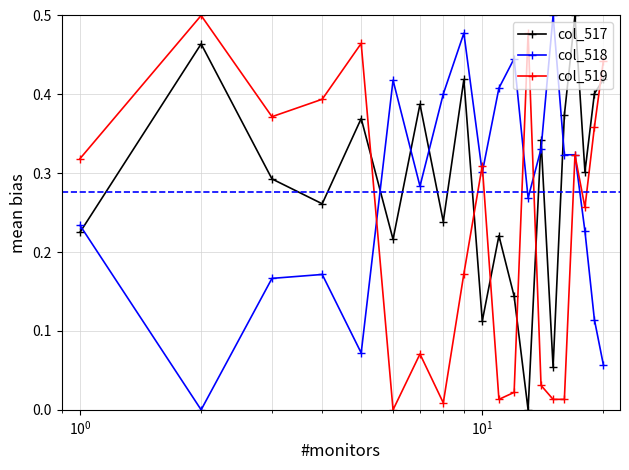

After their last crossing, which series has the higher values: col_518 or col_517?

col_517